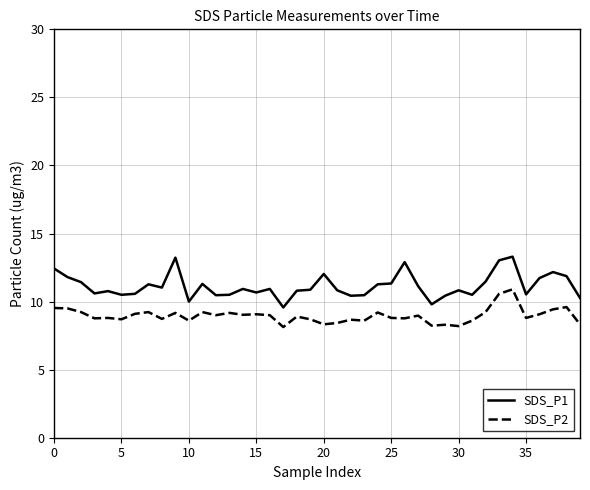

What is the difference between the second highest and second lowest values in the SDS_P2 series?

2.4